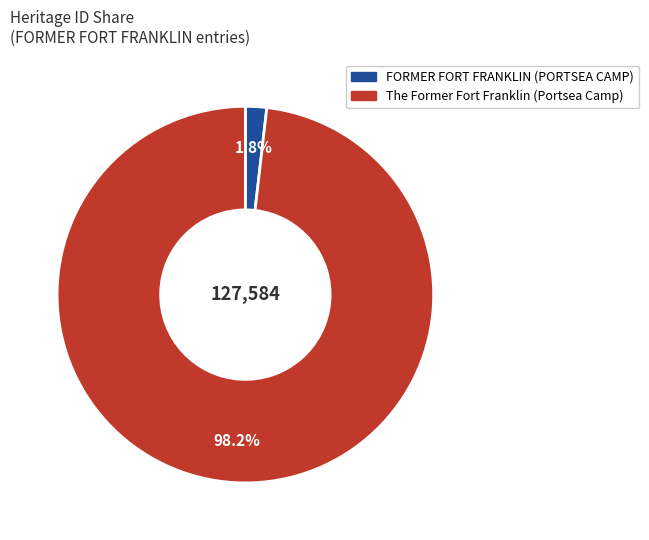

Count the number of slices in the pie.

2